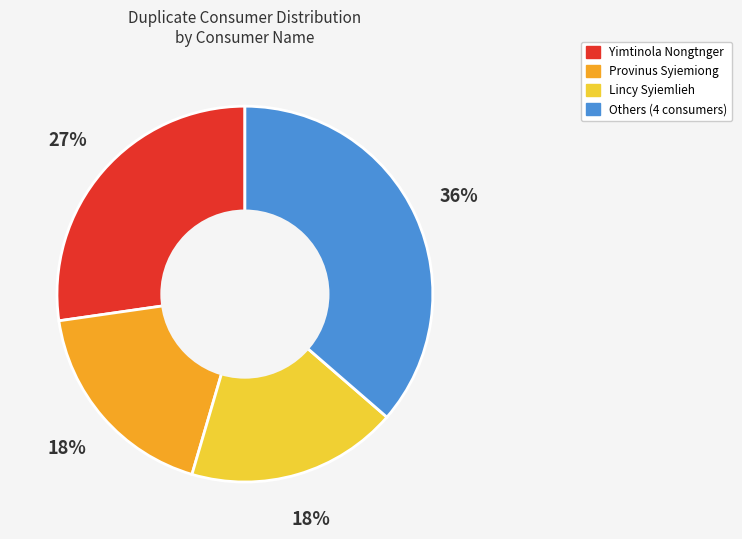

To the nearest percent, what is the difference between the largest and smallest slice percentages?

18%